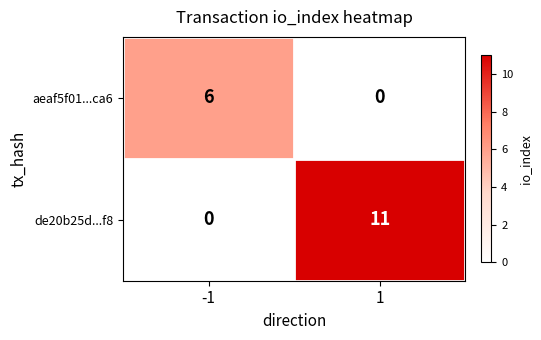

What is the greatest value displayed?

11